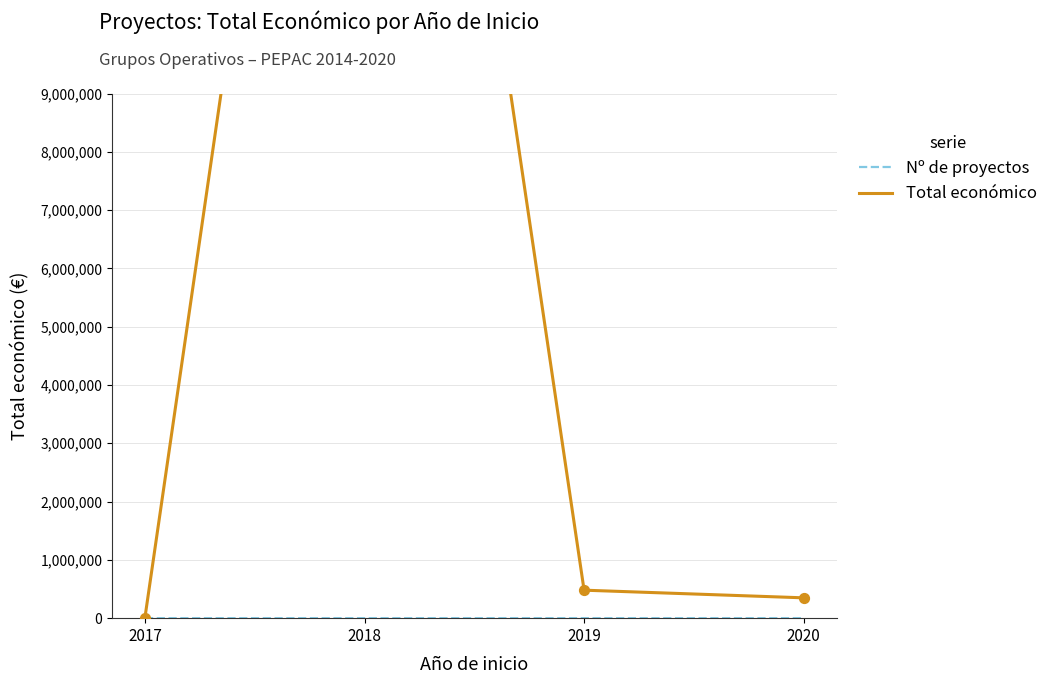

What is the total value across all series at 2020?

348844